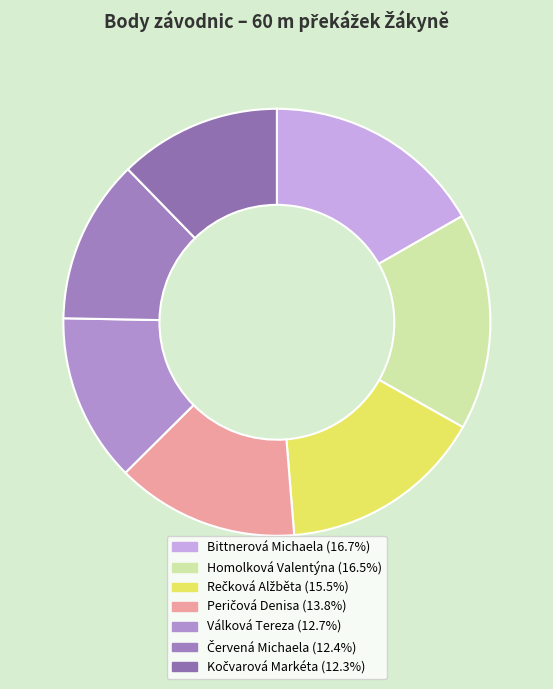

To the nearest percent, what percentage of the pie is Kočvarová Markéta?

12%